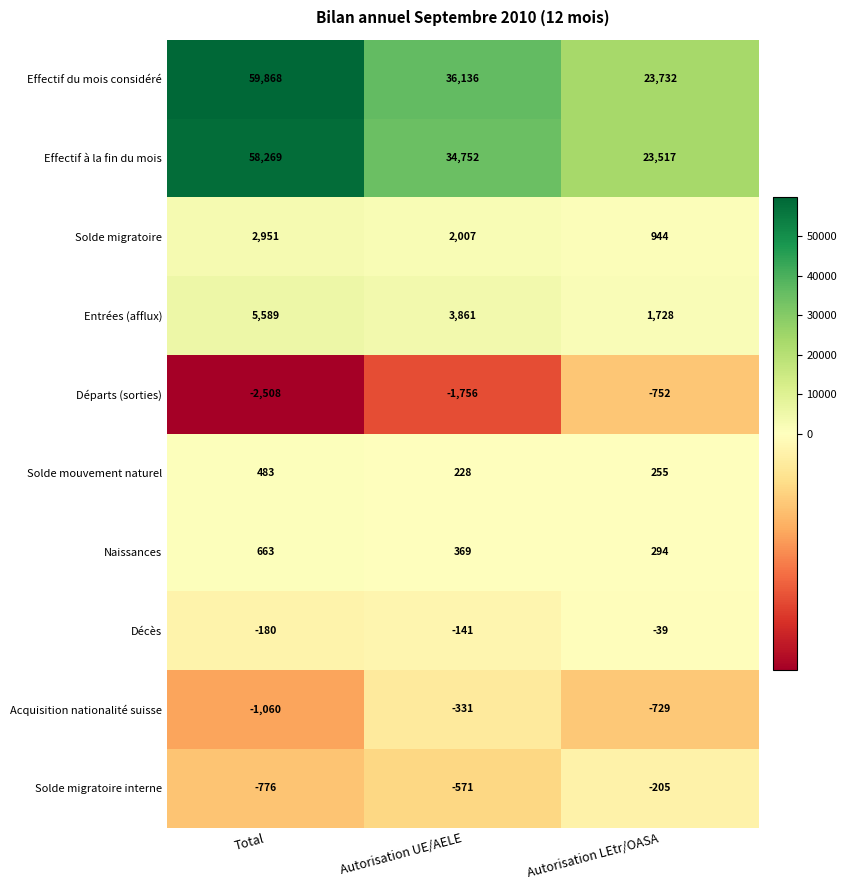

Is it true that Solde migratoire equals 532 at Autorisation LEtr/OASA?

False